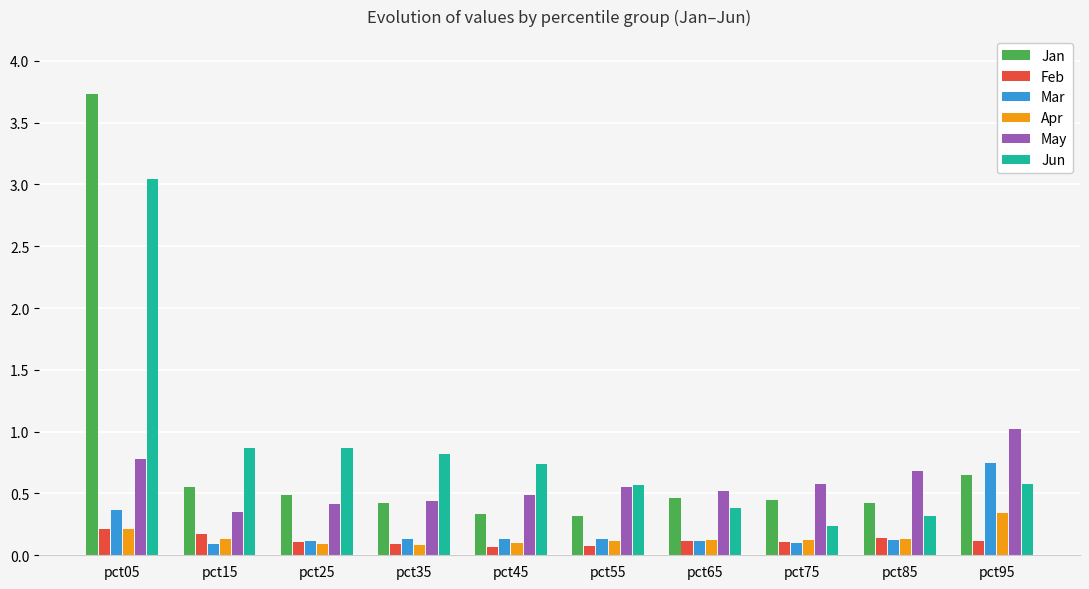

What is the approximate value of Jan at pct25?

0.5